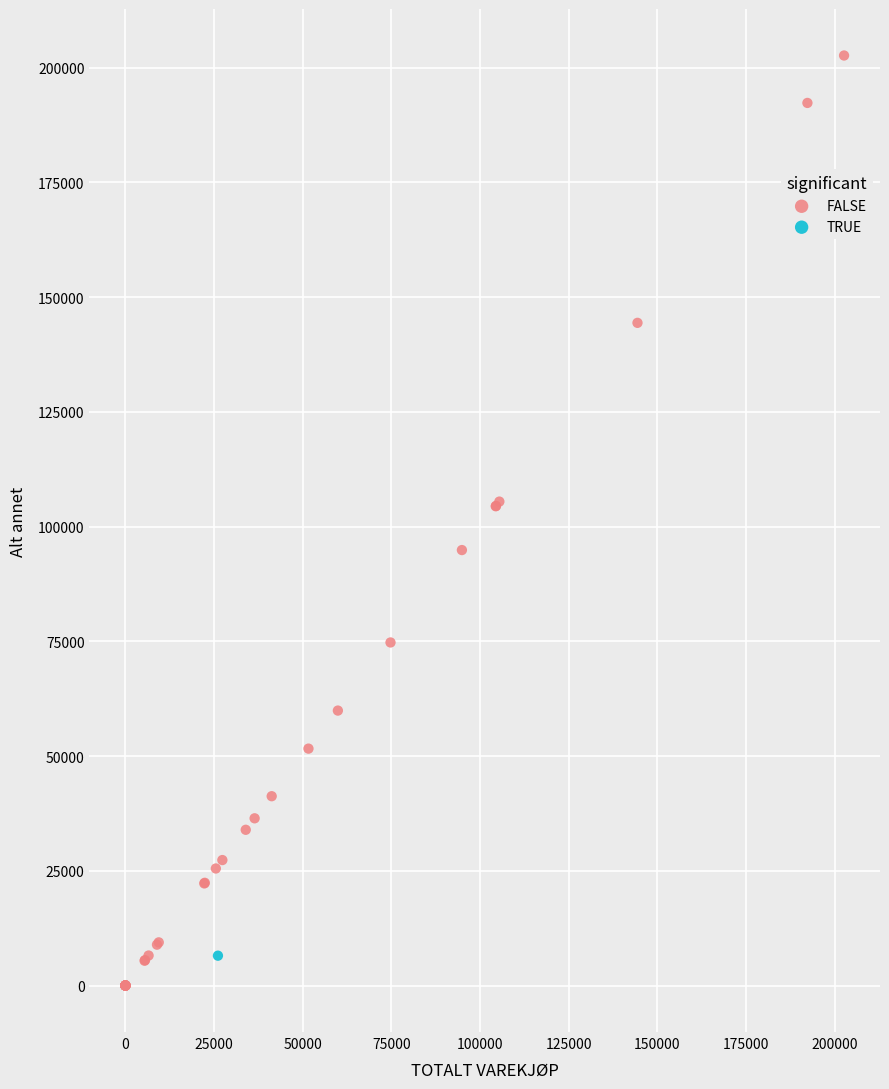

What are all the series names shown in the legend?

FALSE, TRUE